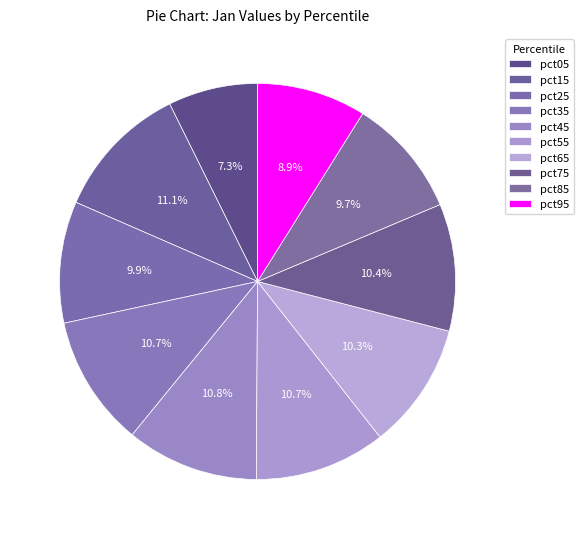

What percentage is the pct75 slice, to the nearest percent?

10%